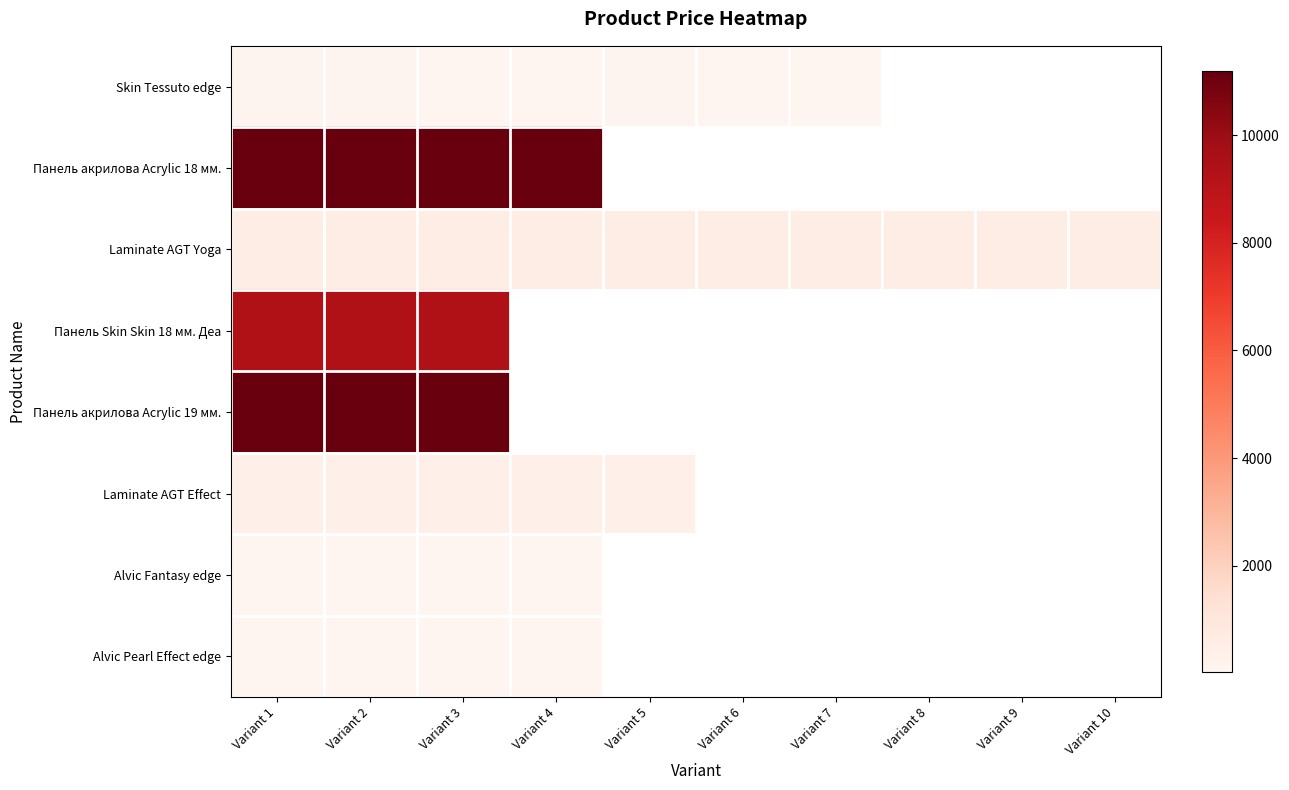

Which category has the highest value across all series?

Variant 1